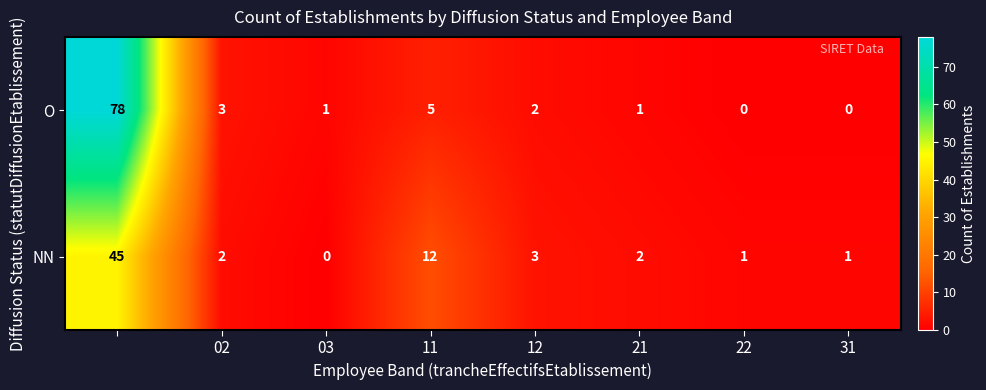

What is the highest value of the NN series?

45